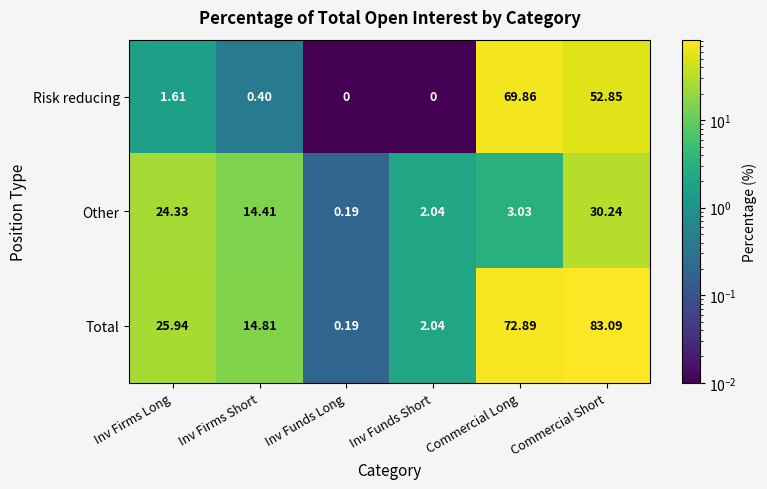

Where does the Risk reducing series first go above 1?

Inv Firms Long